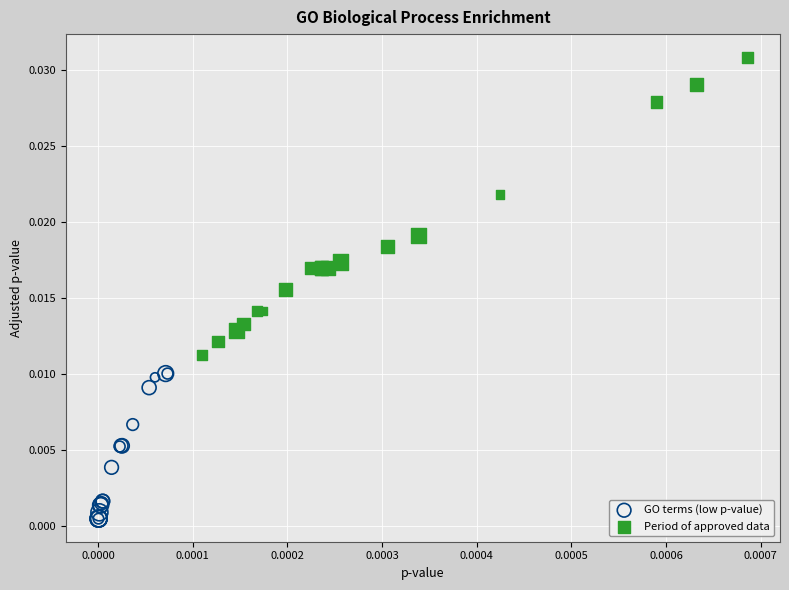

Which series contains the lowest Y value?

GO terms (low p-value)